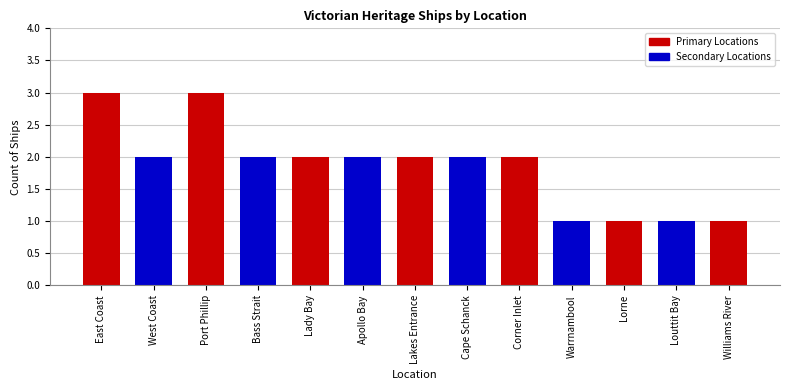

How many categories are shown in the chart?

13